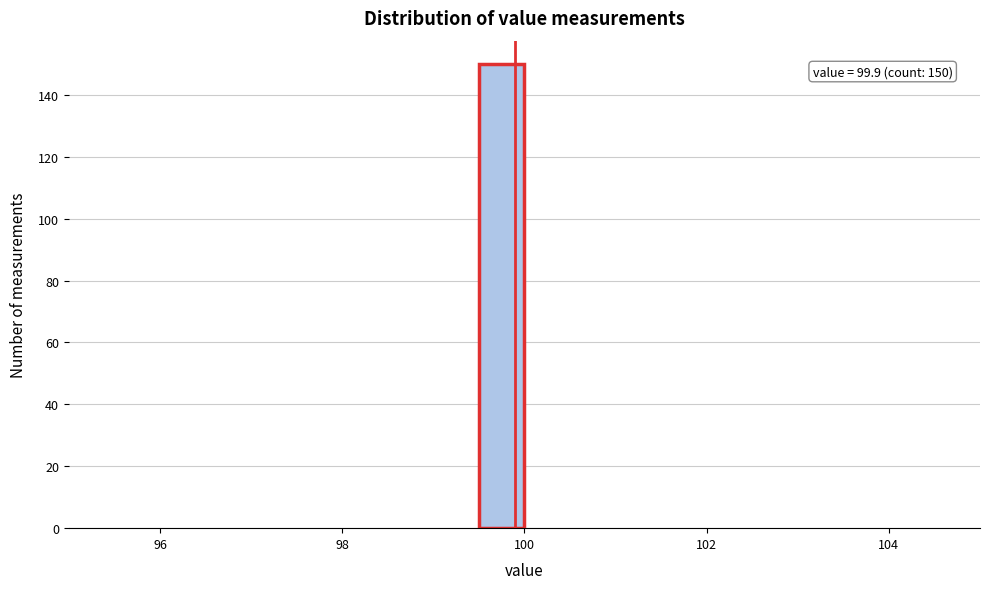

Around what value on the x-axis is the tallest bar? Give the approximate position of its centre, as read against the axis.

99.8